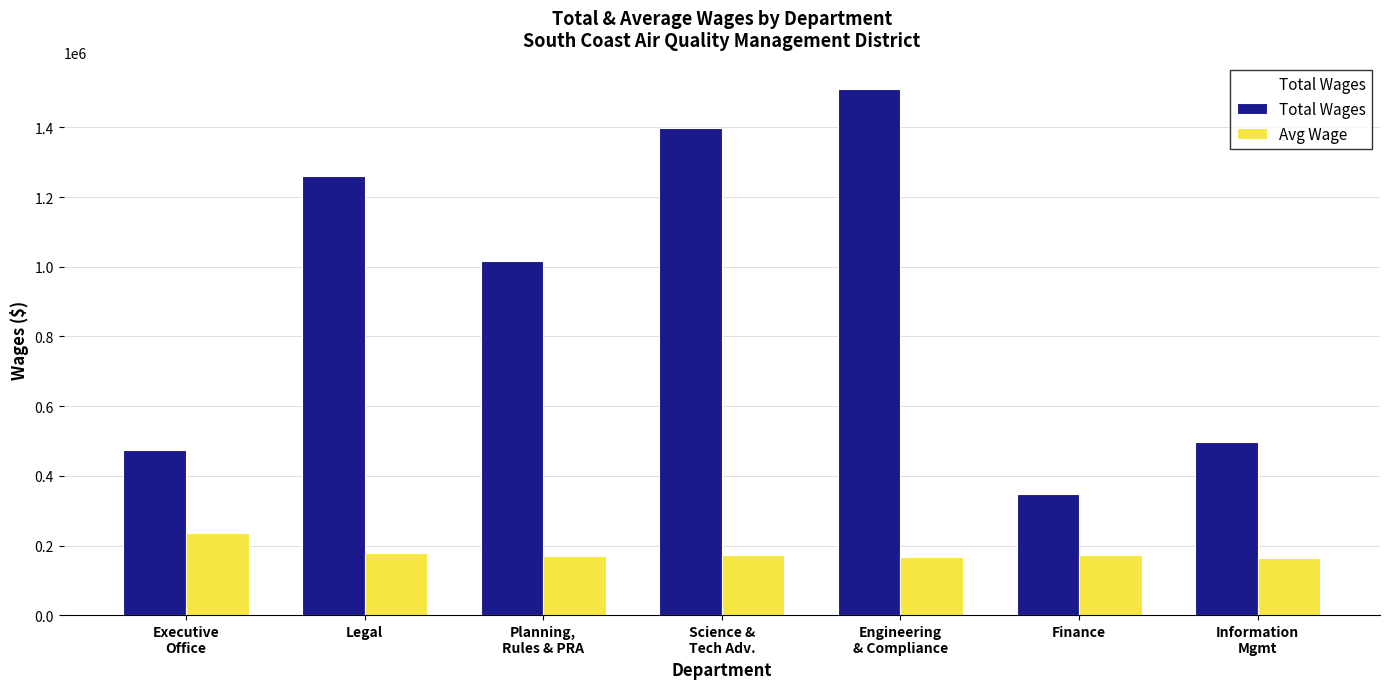

Which category has the lowest value in the Avg Wage series?

Information
Mgmt